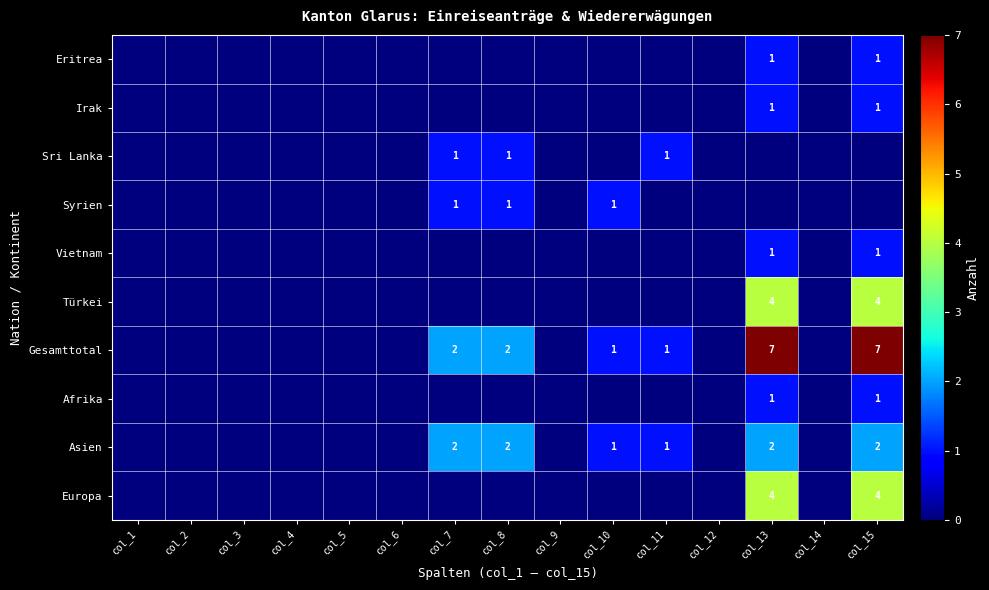

Is the value of Asien at col_7 greater than the value of Sri Lanka at col_7?

Yes